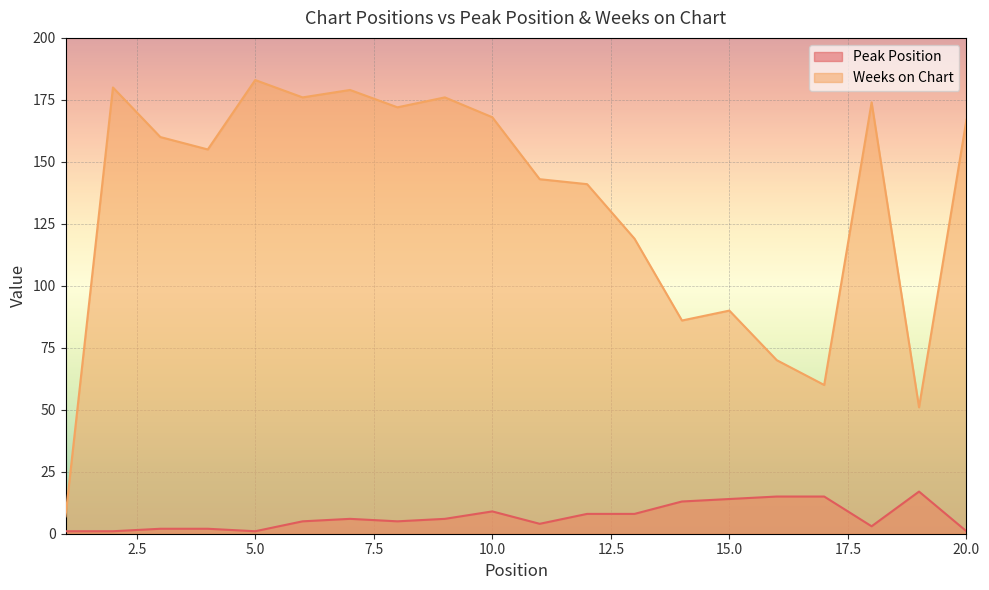

List the series in order of their peak value, highest first.

Weeks on Chart, Peak Position